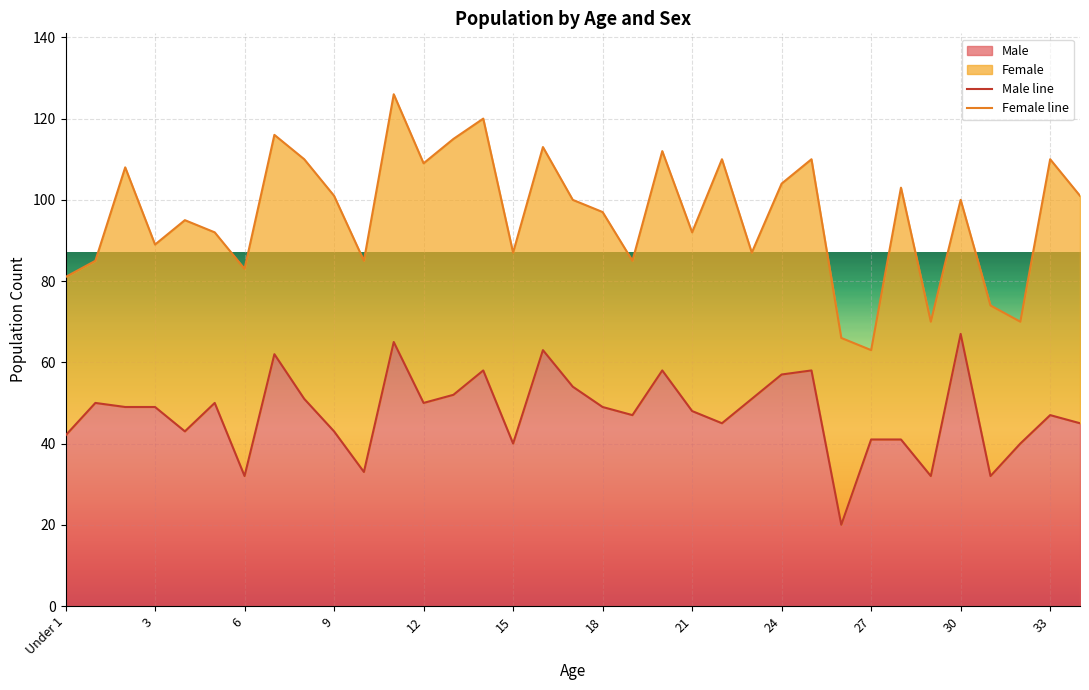

What is the change in value from 4 to 24?

+14